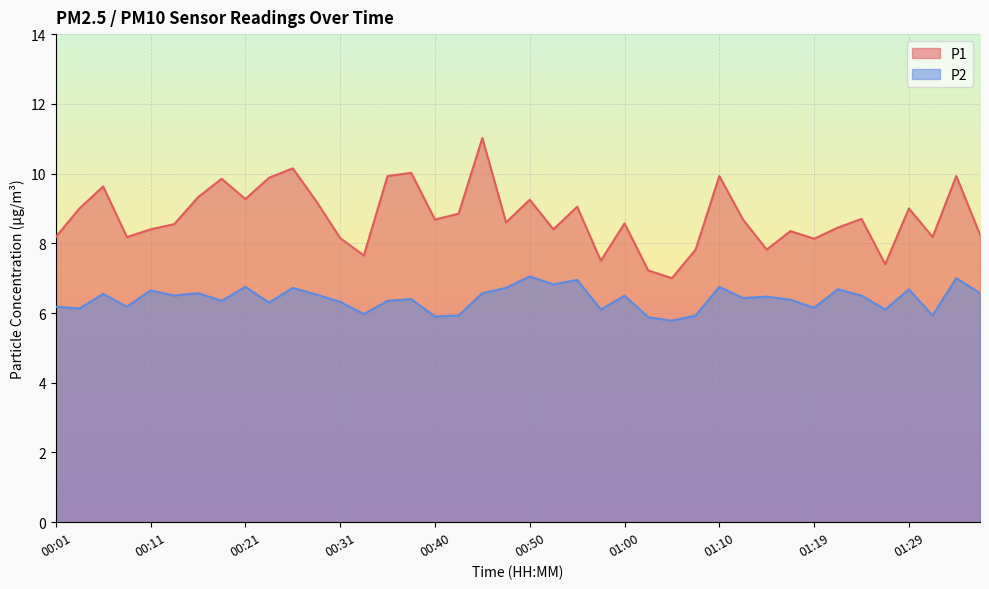

What is the sum of the P2 values at 01:14 and 01:19?

12.6